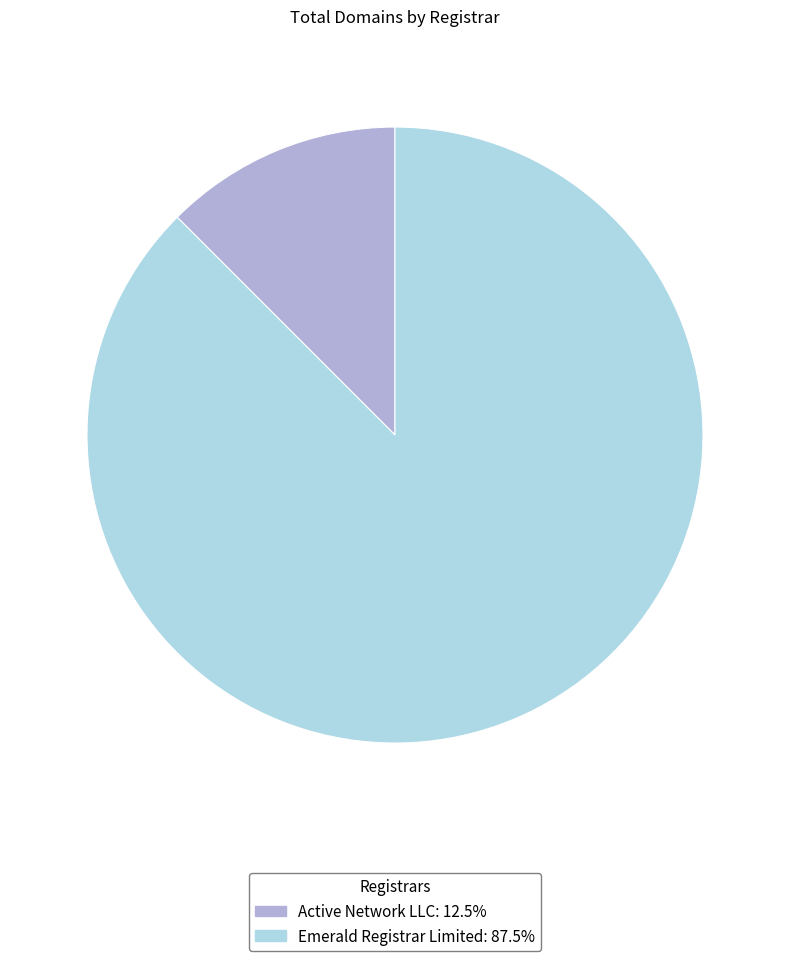

How many slices are in this pie chart?

2